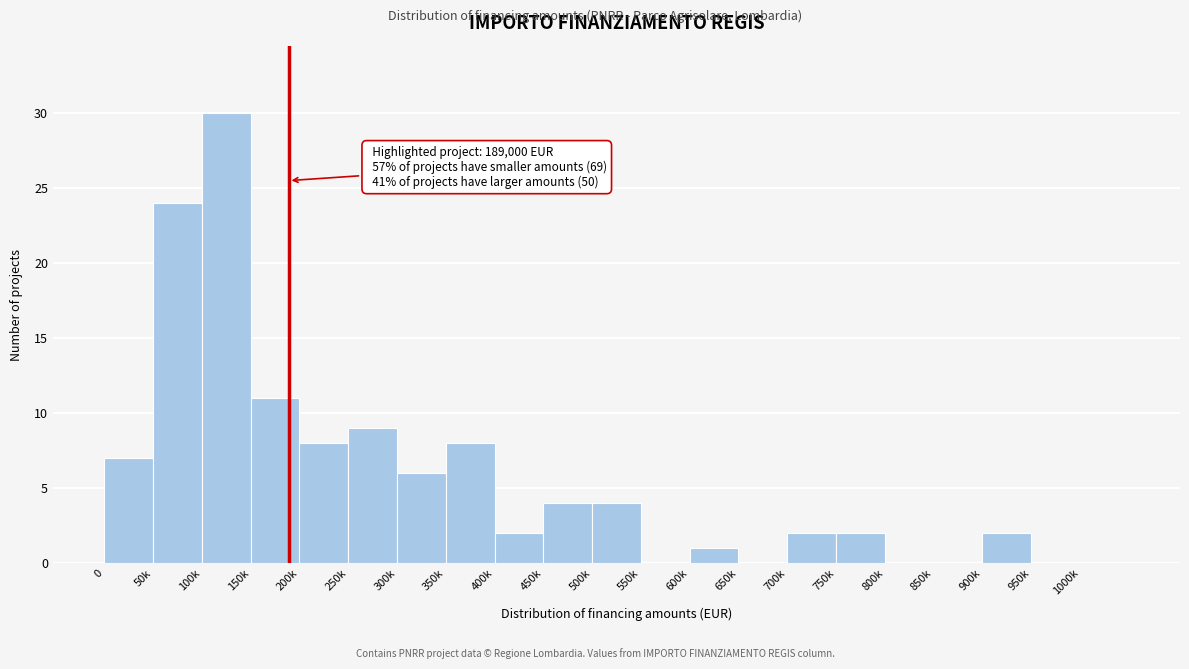

Reading left to right, extract all data points from this chart.

0=7	50k=24	100k=30	150k=11	200k=8	250k=9	300k=6	350k=8	400k=2	450k=4	500k=4	550k=0	600k=1	650k=0	700k=2	750k=2	800k=0	850k=0	900k=2	950k=0	1000k=0